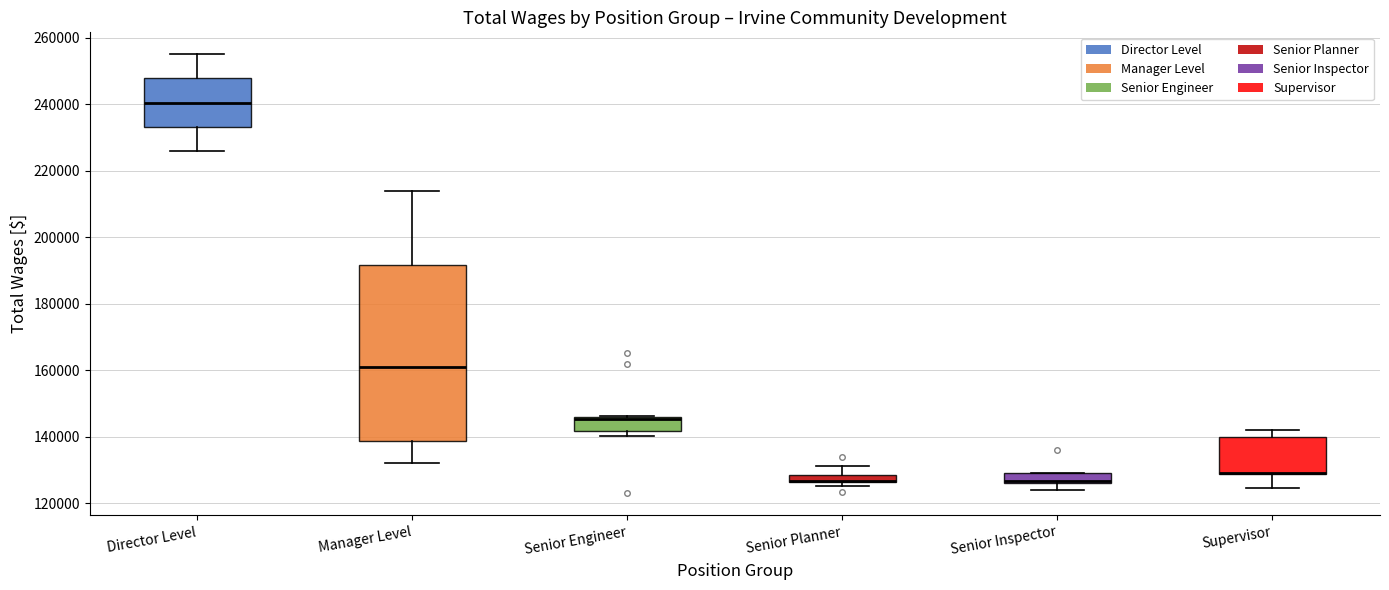

Which box is the tallest, from its lower edge to its upper edge?

Manager Level